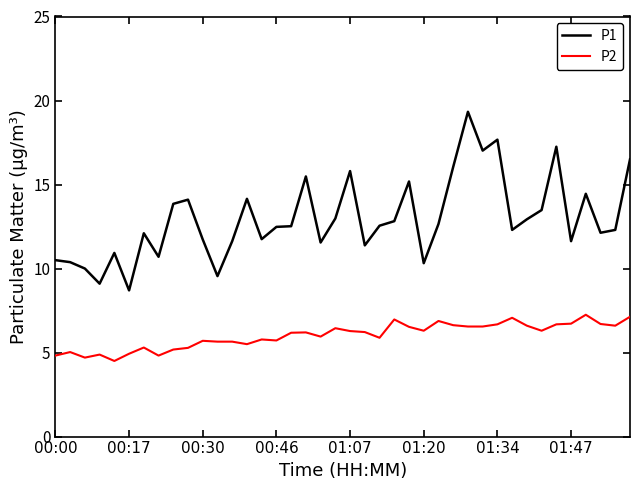

Rank the series by their maximum value, from lowest to highest.

P2, P1